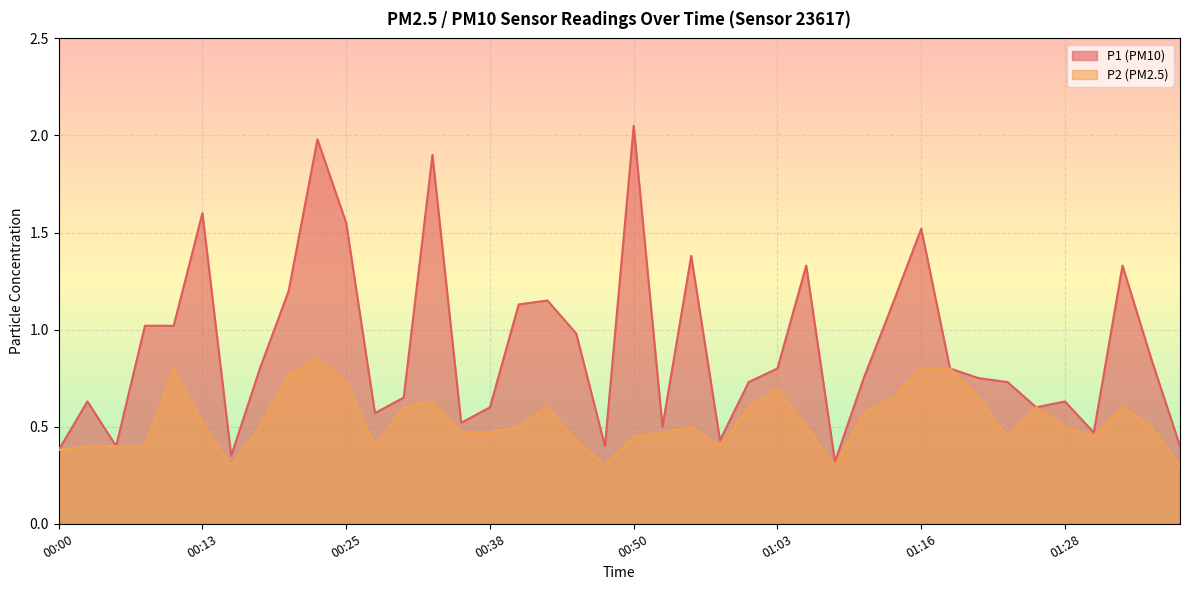

True or false: P1 and P2 intersect in this chart.

False